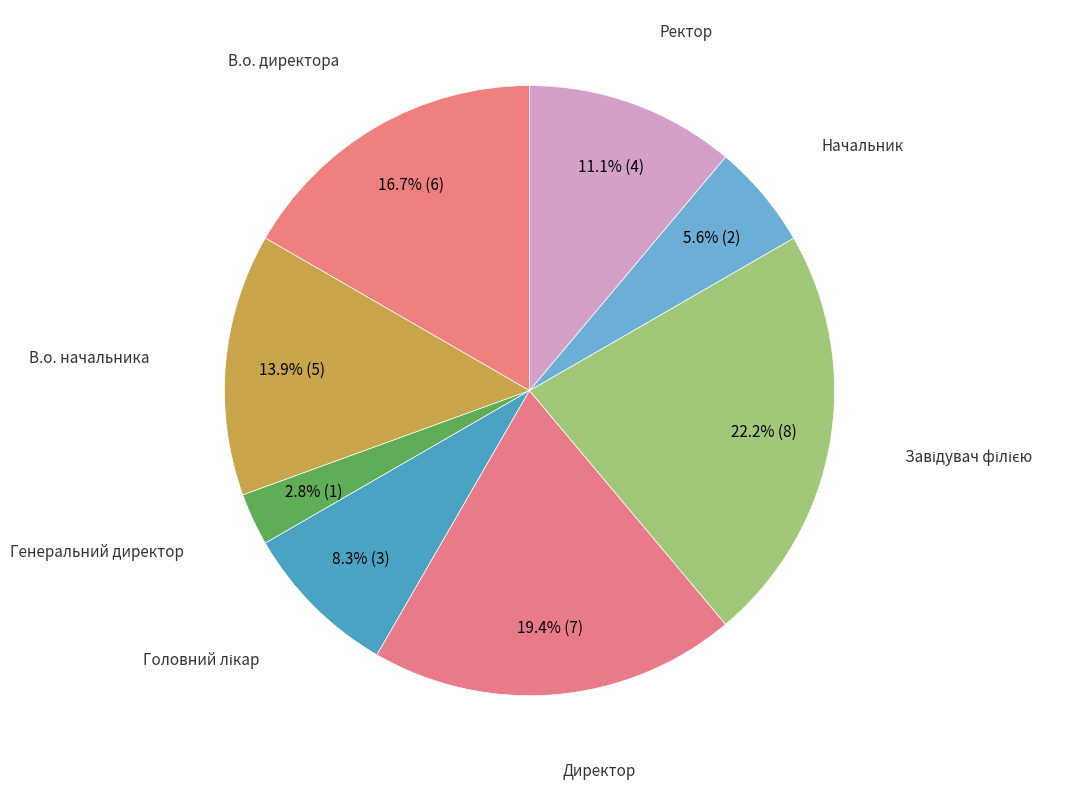

Count the number of slices in the pie.

8